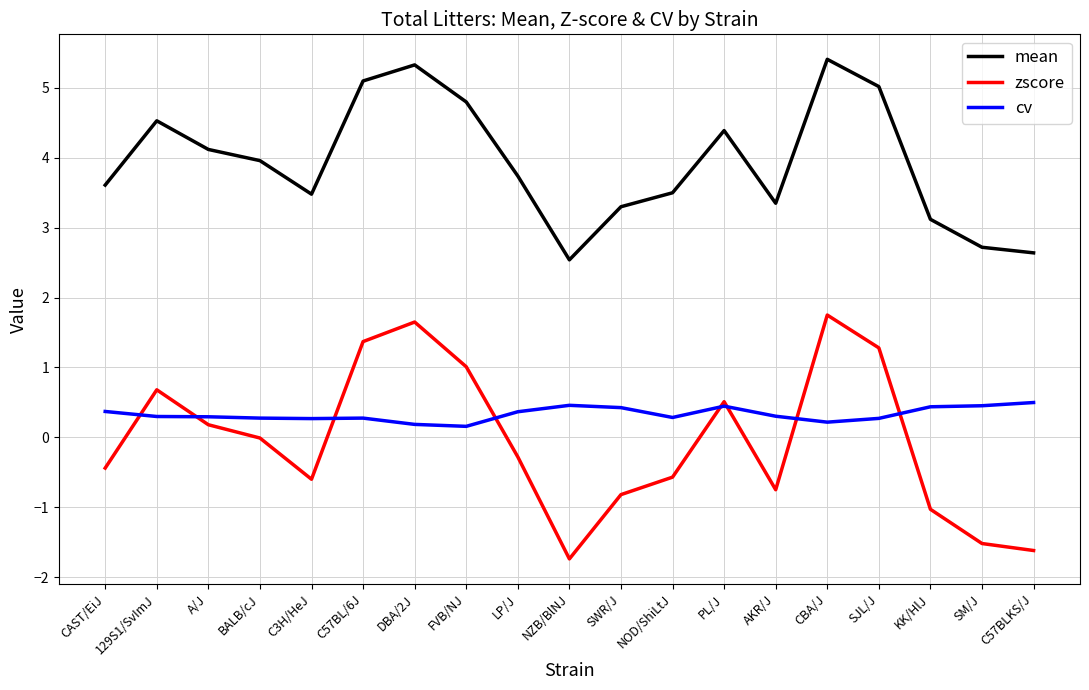

Rank the series at NZB/BlNJ from highest to lowest value.

mean, cv, zscore